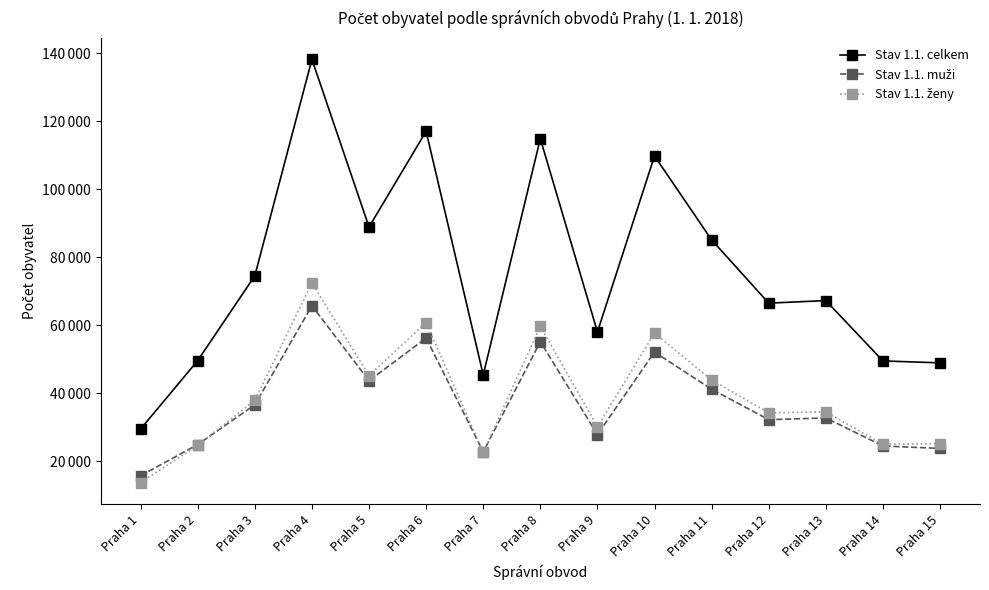

Reading right to left, list all the values displayed in this chart.

Stav 1.1. celkem: 48950	49519	67260	66512	85107	109790	58050	114879	45414	117045	88906	138200	74559	49624	29499
Stav 1.1. muži: 23780	24516	32752	32240	41198	52109	27859	55178	22759	56241	43681	65757	36617	24931	15755
Stav 1.1. ženy: 25170	25003	34508	34272	43909	57681	30191	59701	22655	60804	45225	72443	37942	24693	13744